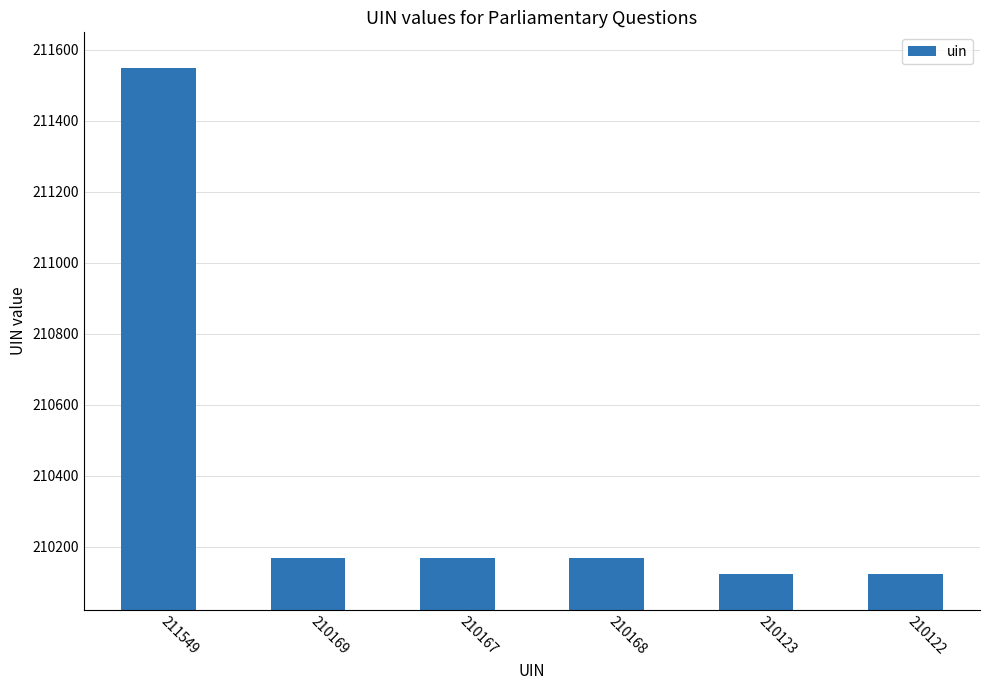

Approximately how many times larger is the value at 211549 compared to 210169?

1.0